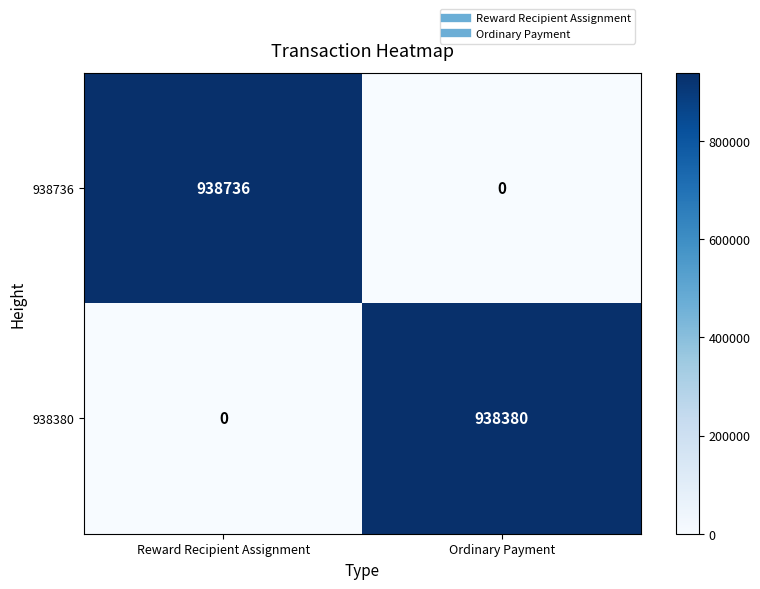

Count the number of data series in this chart.

2